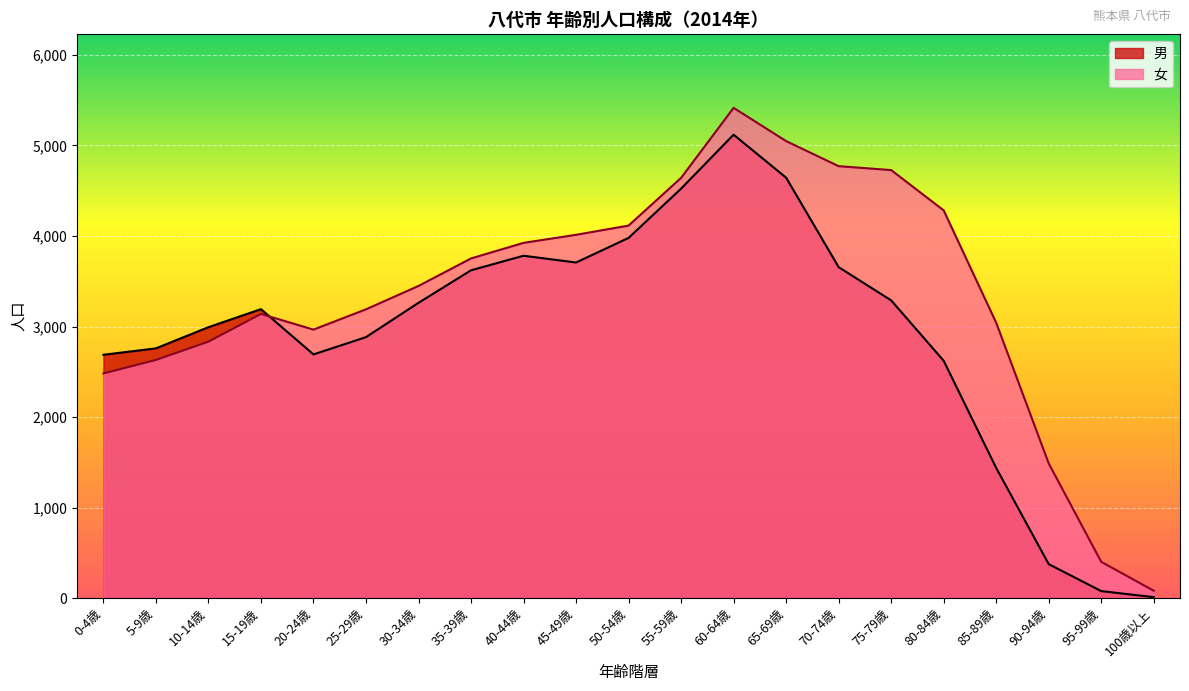

What are all the series names shown in the legend?

男, 女